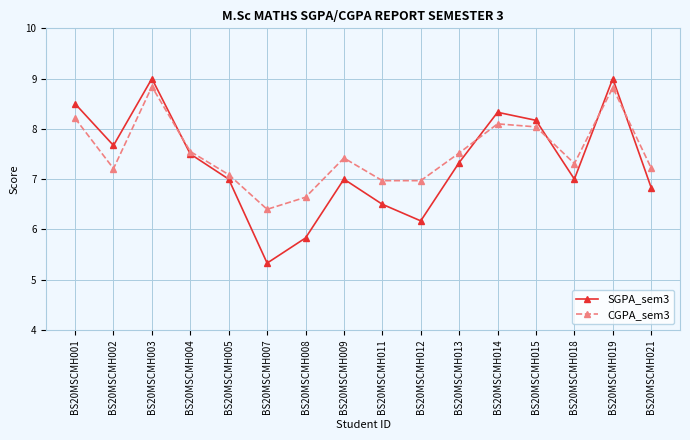

Count the number of categories in the chart.

16